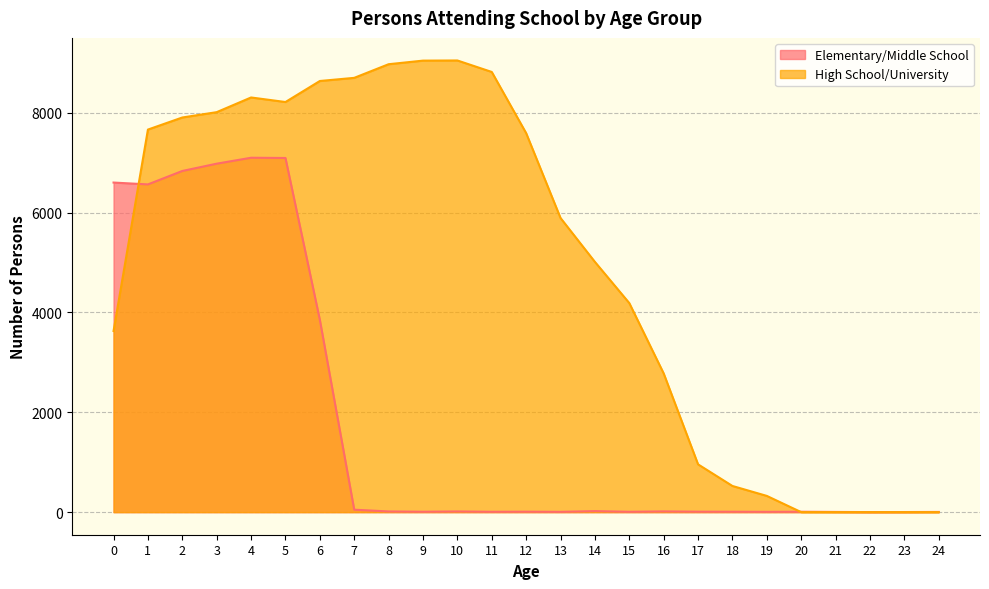

The High School/University series shows 0 at 20. True or false?

True